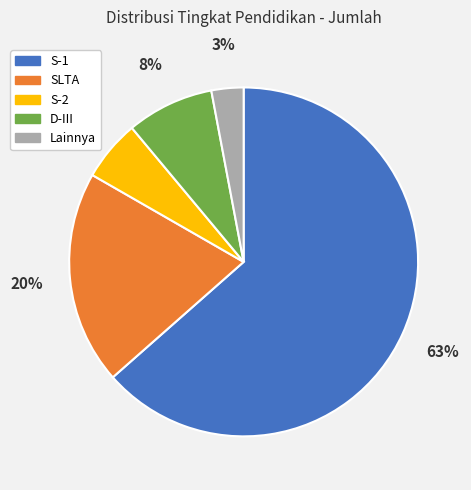

Does any single category account for the majority?

Yes